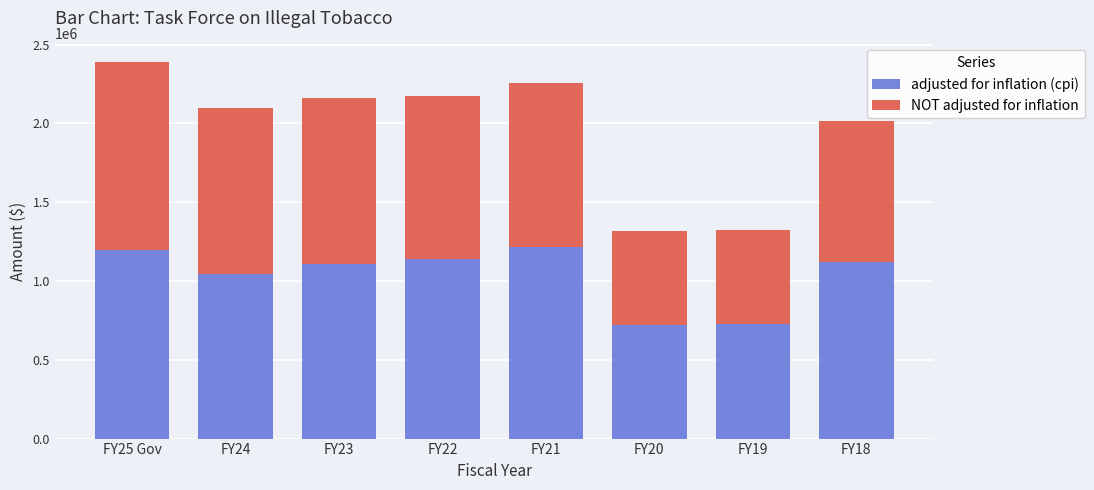

What is the average value of the adjusted for inflation (cpi) series?

1033831